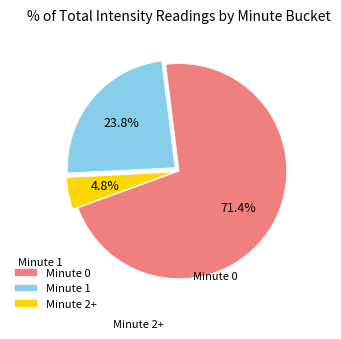

Approximately how many times larger is the value at Minute 1 compared to Minute 2+?

5.0